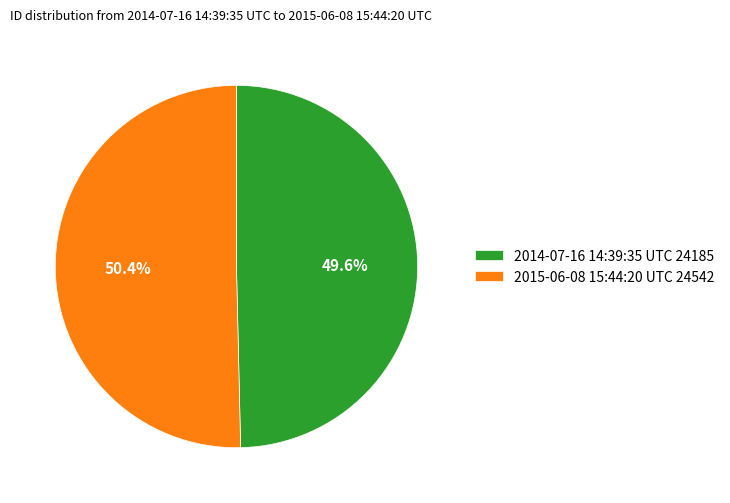

What percentage do 2015-06-08 15:44:20 UTC and 2014-07-16 14:39:35 UTC together represent?

100.0%